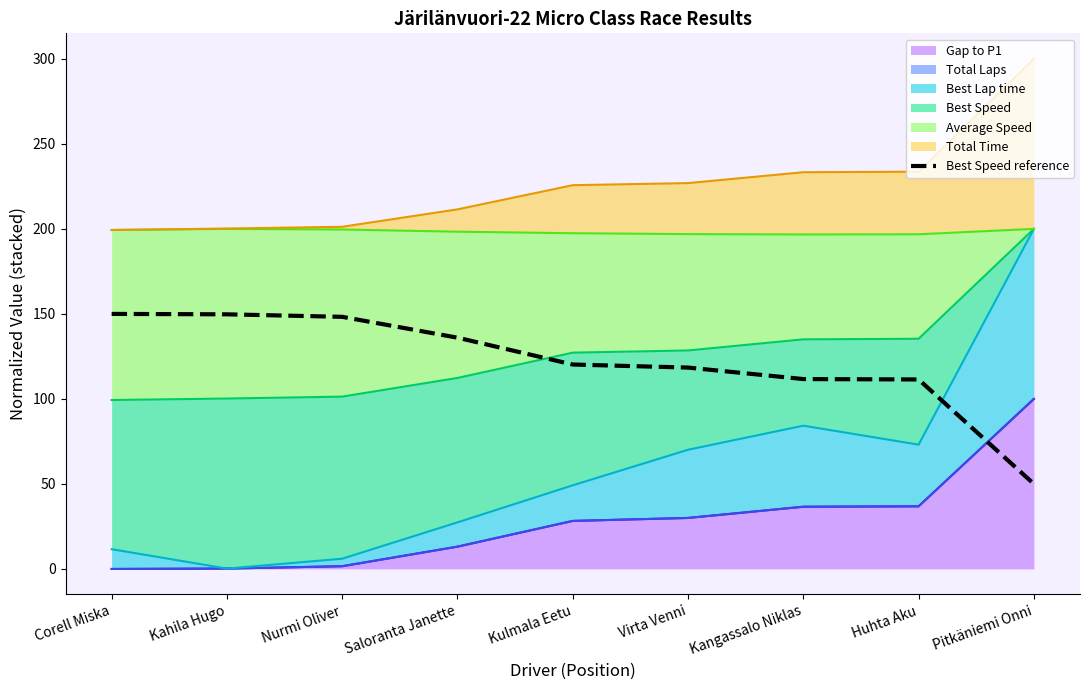

The value at Pitkäniemi Onni is 82.5. True or false?

False